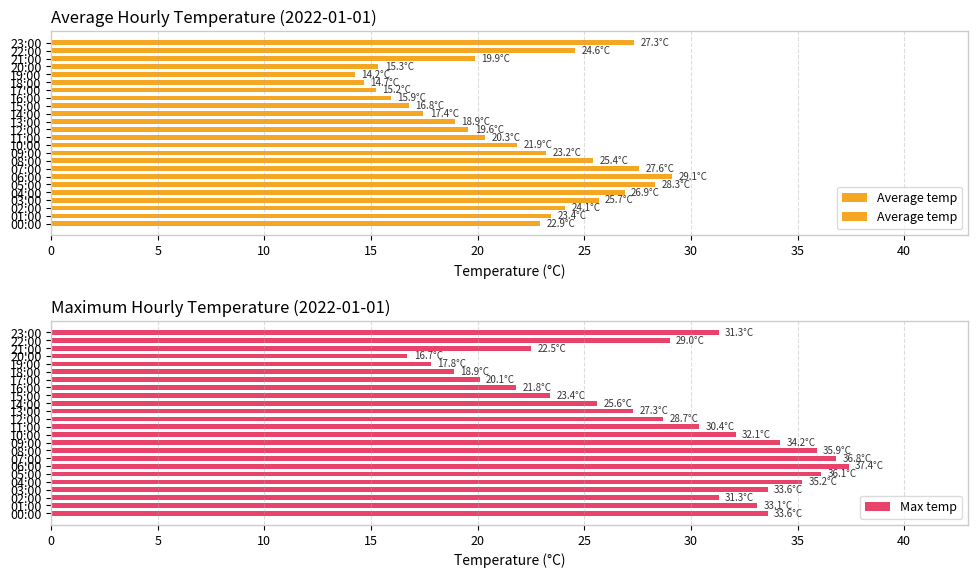

Read the Max temp value at 19:00.

17.8